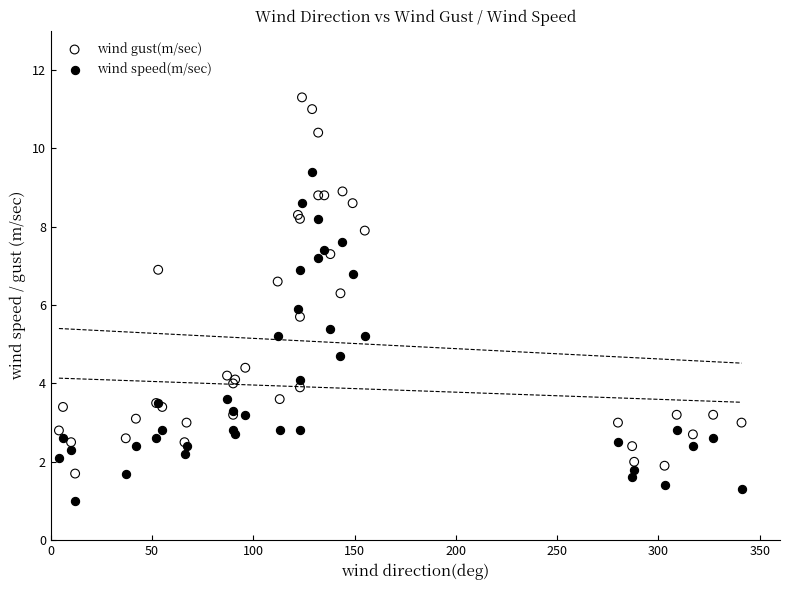

What is the X range (max minus min) for the scatter plot?

337.0